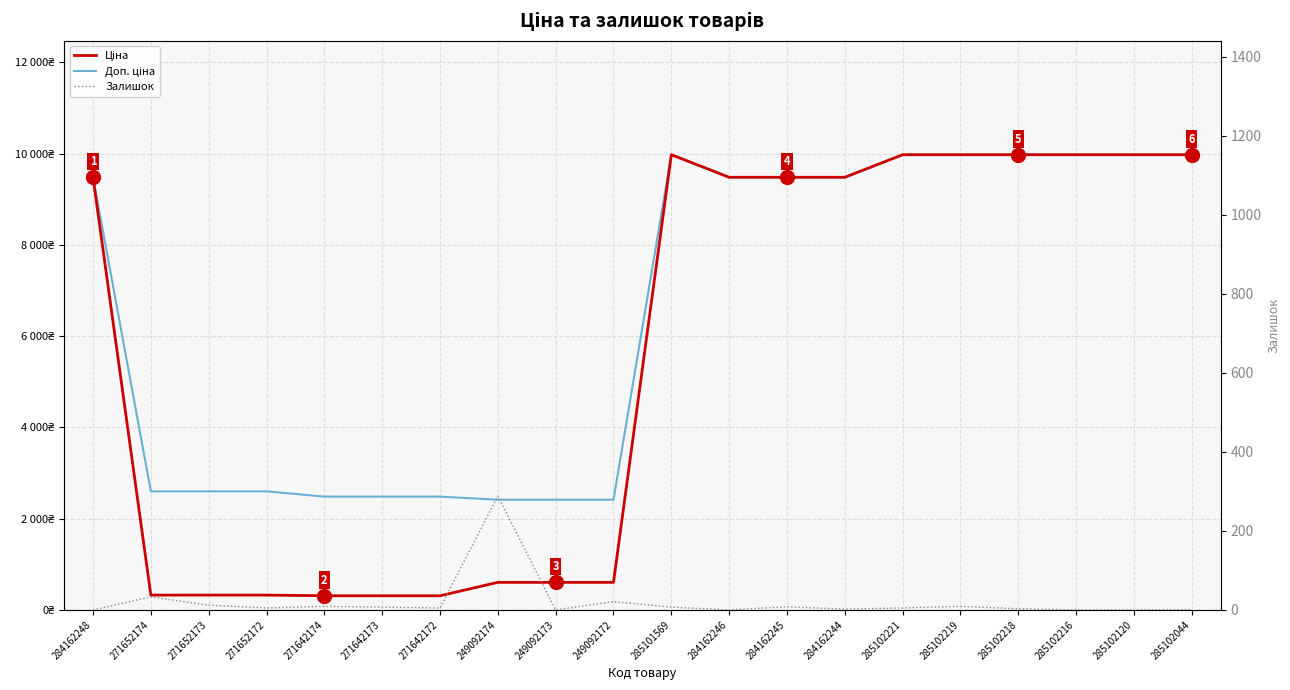

True or false: Доп. ціна and Ціна cross at least once.

False